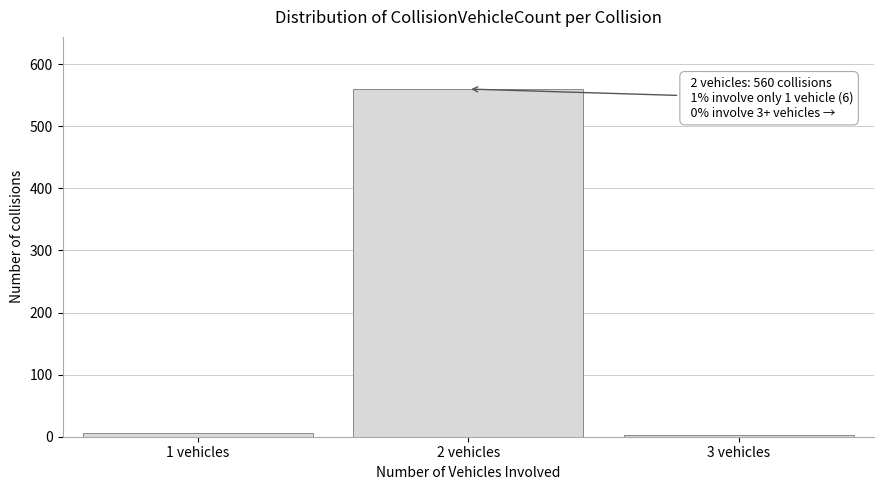

Reading left to right, list all the values displayed in this chart.

6	560	2